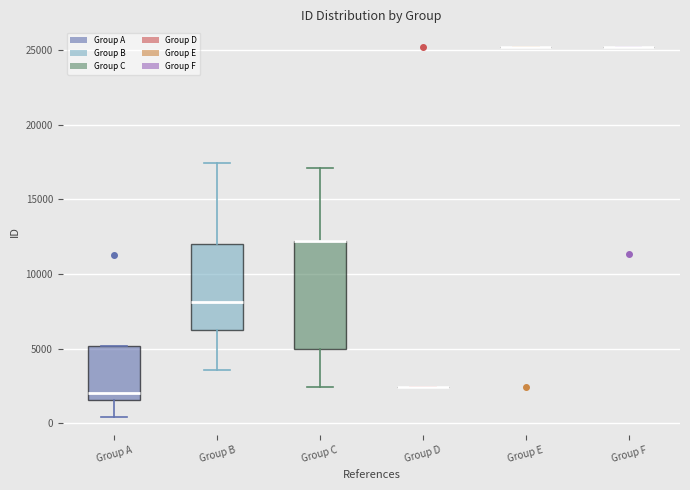

Comparing the boxes themselves (not the whiskers), which one is the tallest?

Group C